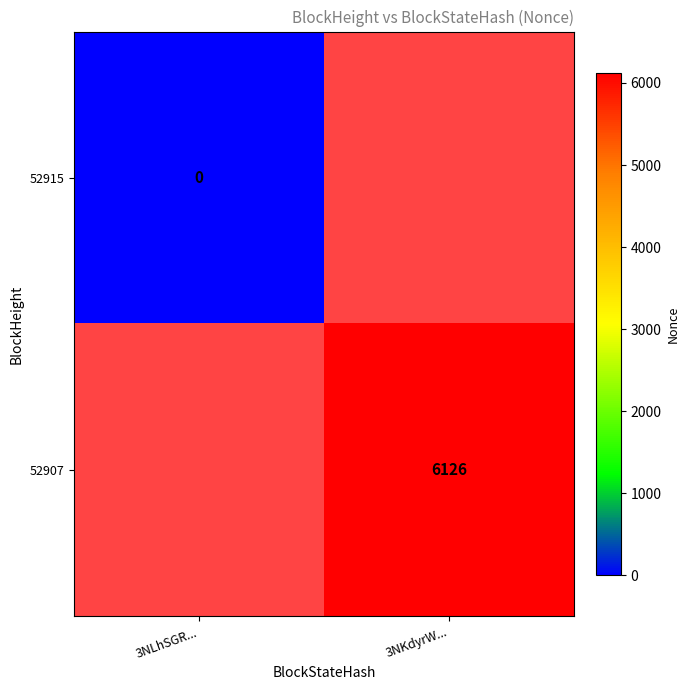

The 52907 series shows 6126 at 3NKdyrW.... True or false?

True